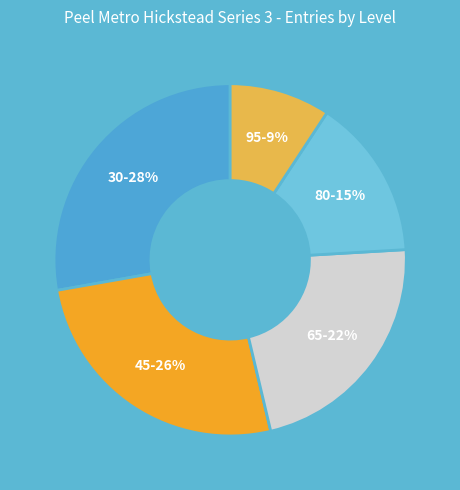

Is it true that 80 is 15% of the pie?

True